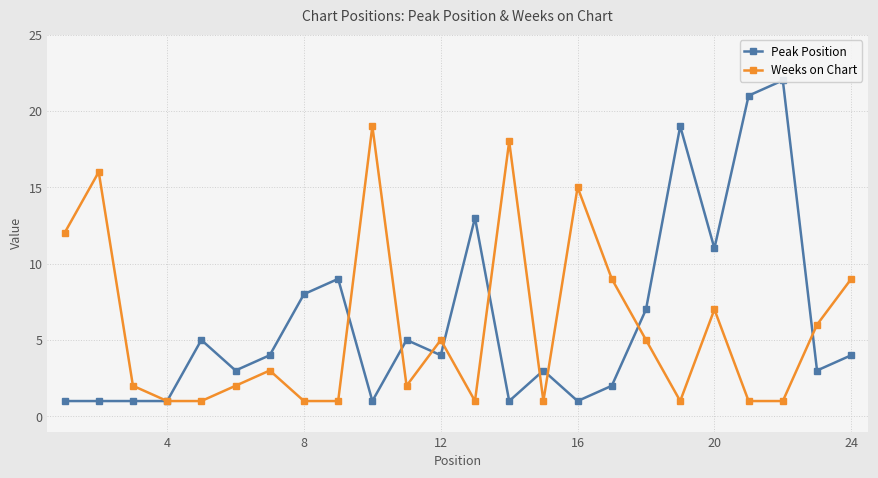

What is the maximum value for Weeks on Chart?

19